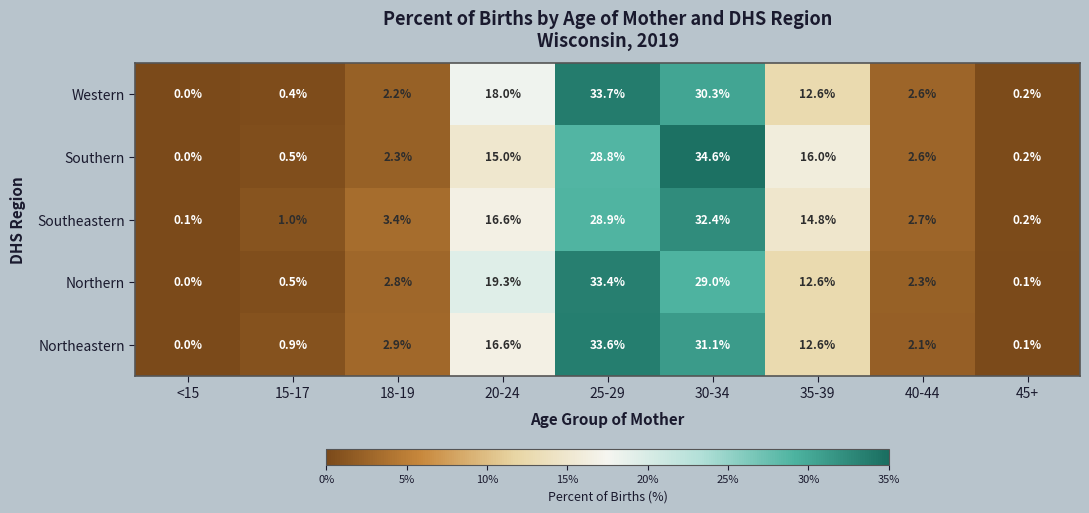

At which category does the chart reach its peak across all series?

30-34